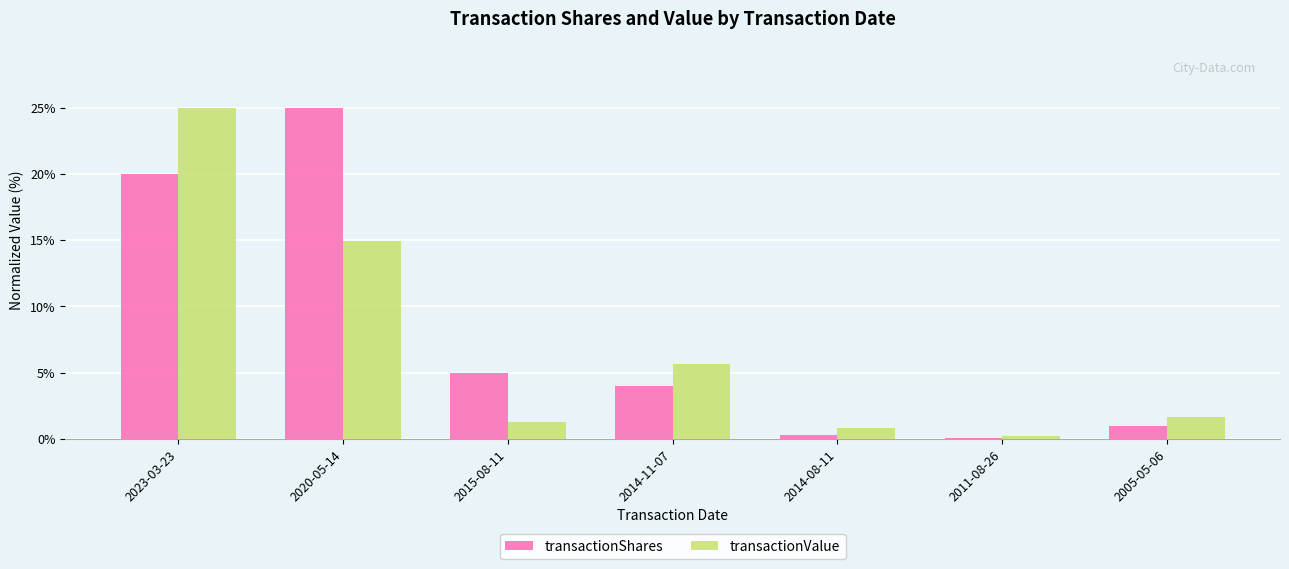

What is the sum of the transactionShares values at 2023-03-23 and 2015-08-11?

25.0